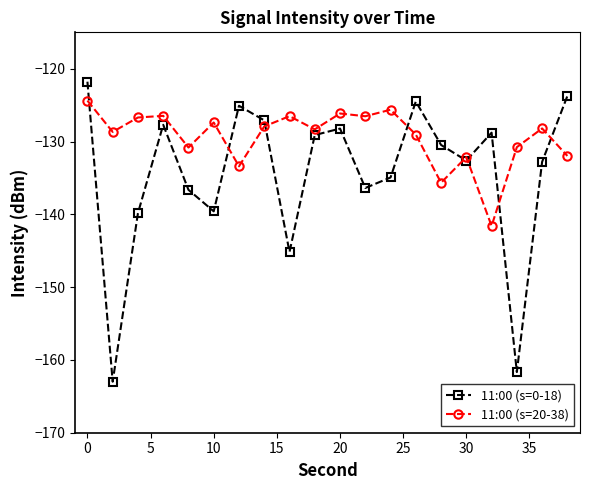

Which series has the largest range (max minus min)?

11:00 (s=0-18)